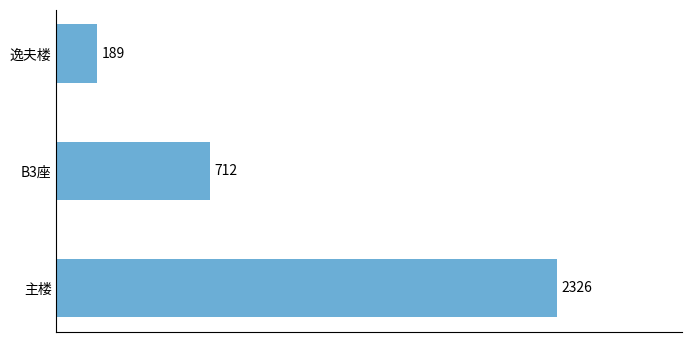

Does the chart contain any negative values?

No